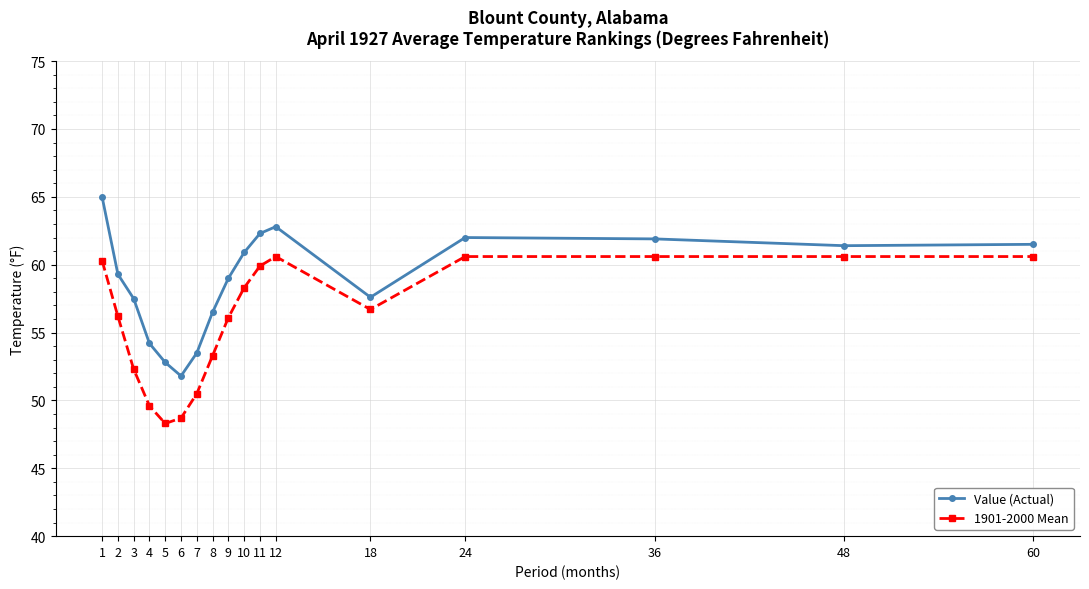

At 6, list the series in order from smallest to largest.

1901-2000 Mean, Value (Actual)